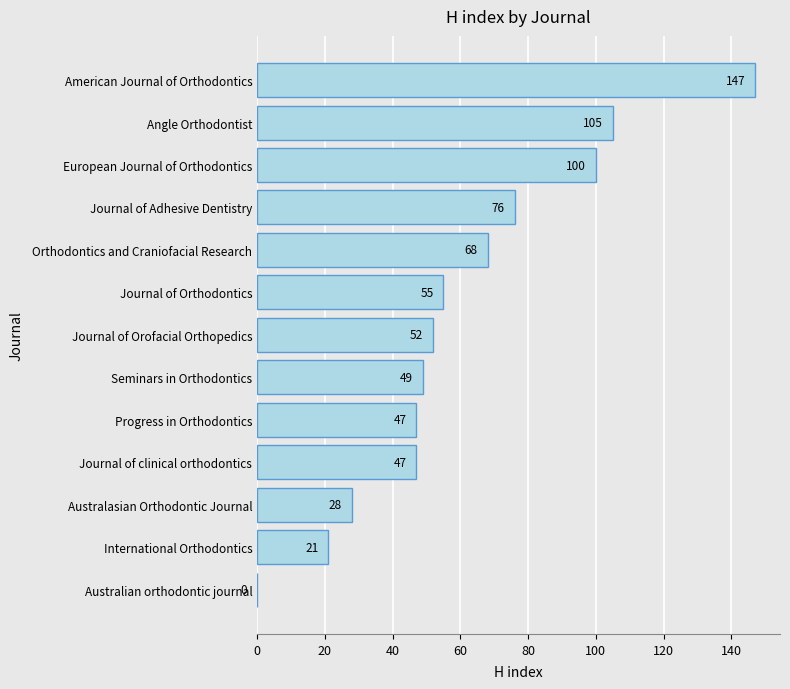

True or false: the data shows 28 at Australasian Orthodontic Journal.

True